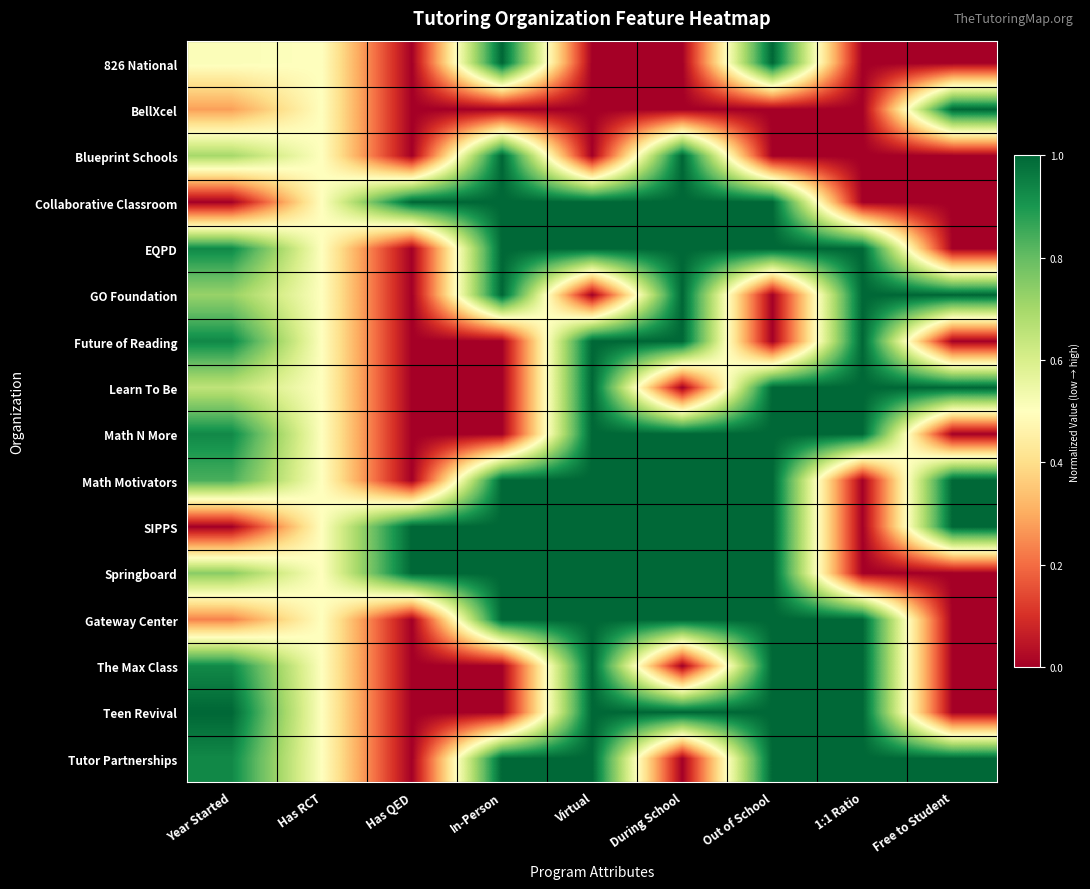

What is the total value across all series at Has QED?

3.0